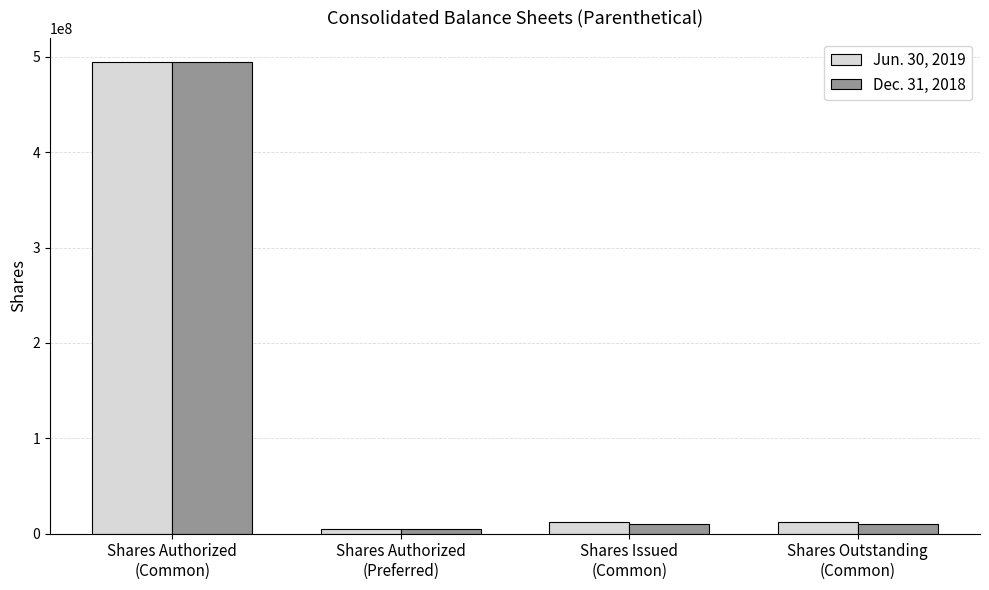

The Jun. 30, 2019 series shows 495000000 at Shares Authorized
(Common). True or false?

True